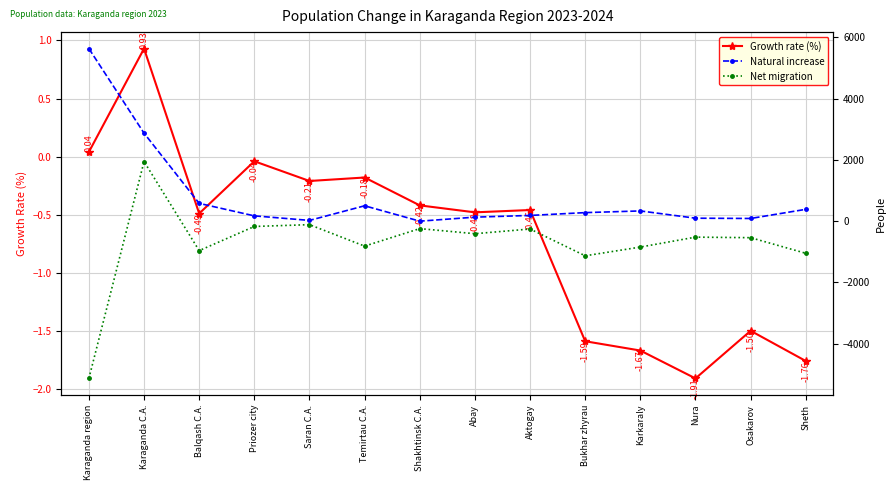

The value of Net migration at Aktogay is -258.0. True or false?

True